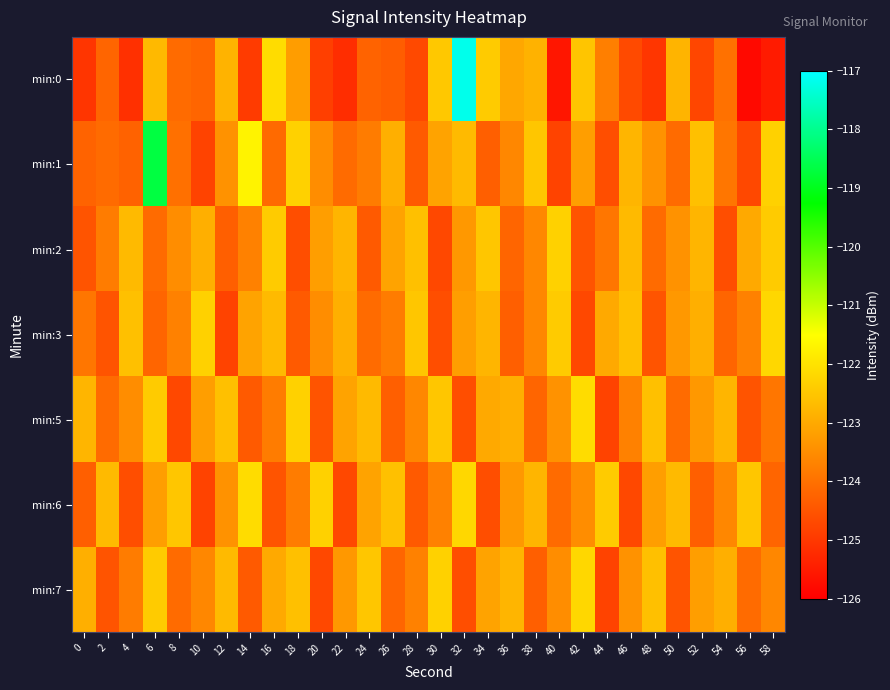

Rank the series by their maximum value, from lowest to highest.

min:2, min:3, min:7, min:5, min:6, min:1, min:0